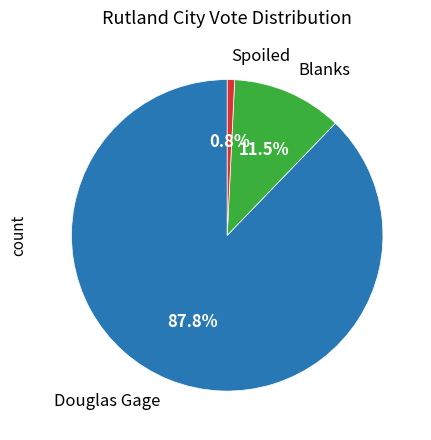

What is the majority slice?

Douglas Gage